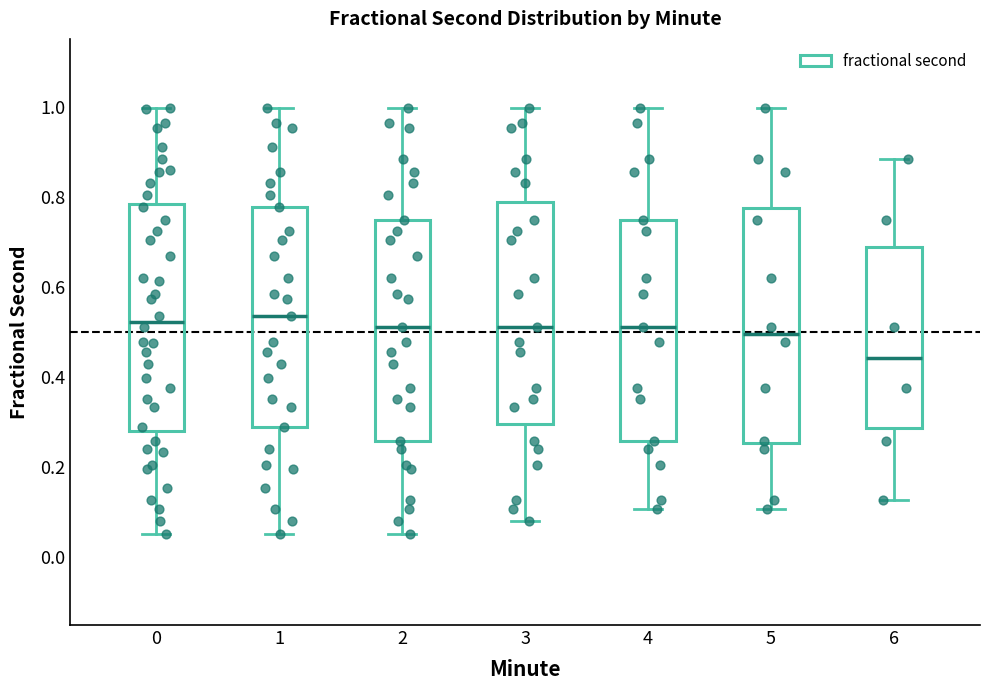

Reading left to right, transcribe this box plot: for each box, give where its median line is, the range the box spans, and where its two whiskers end, as read against the y-axis. The values are not printed on the chart, so give them approximately, as read against the axis.

0: median 0.52, box 0.28 to 0.78, whiskers 0.06 to 1.00
1: median 0.54, box 0.28 to 0.78, whiskers 0.06 to 1.00
2: median 0.52, box 0.26 to 0.74, whiskers 0.06 to 1.00
3: median 0.52, box 0.30 to 0.78, whiskers 0.08 to 1.00
4: median 0.52, box 0.26 to 0.74, whiskers 0.10 to 1.00
5: median 0.50, box 0.26 to 0.78, whiskers 0.10 to 1.00
6: median 0.44, box 0.28 to 0.68, whiskers 0.12 to 0.88